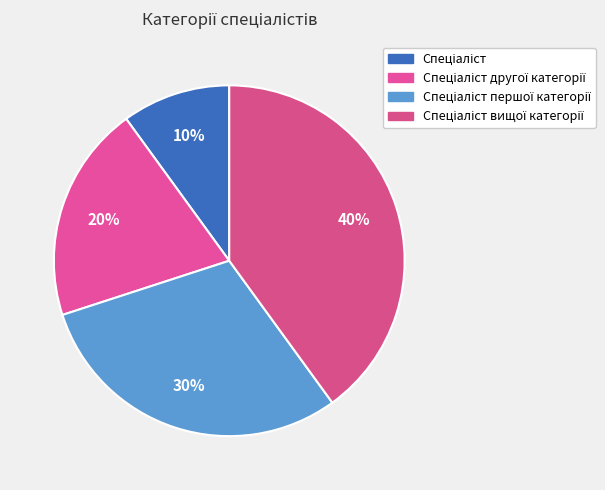

To the nearest percent, what is the combined percentage of Спеціаліст вищої категорії and Спеціаліст другої категорії?

60%